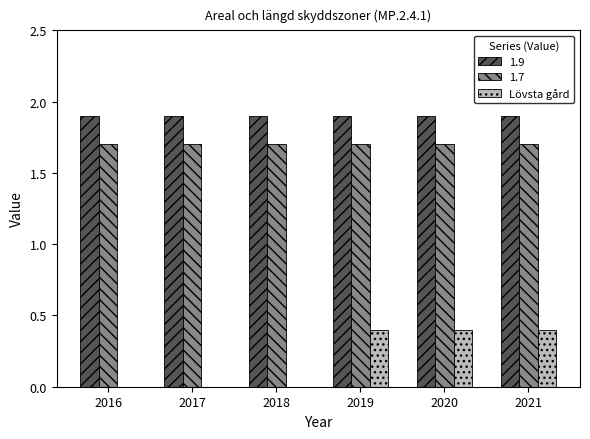

Are the bars grouped side by side (vs. stacked)?

Yes